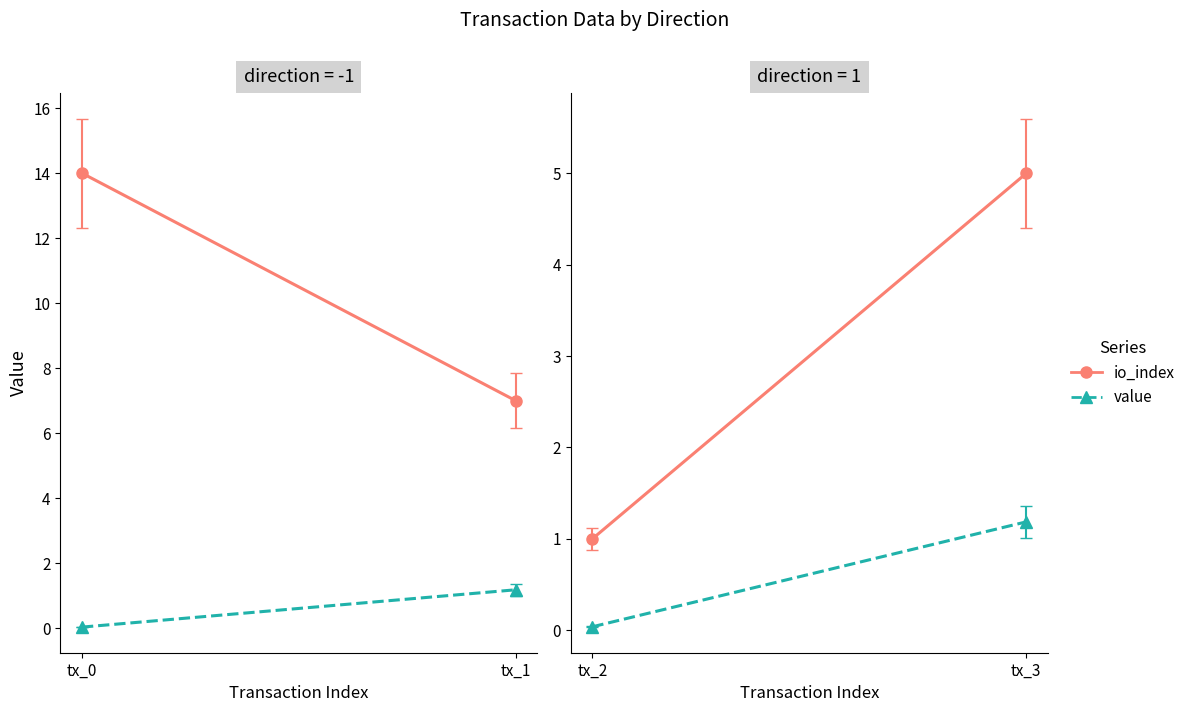

What is the minimum value for io_index?

1.0